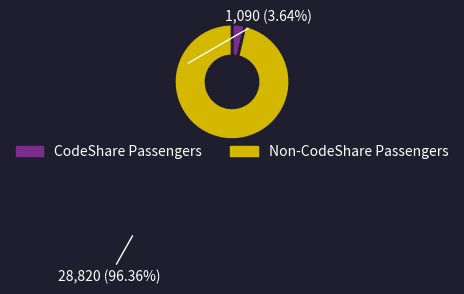

Which category accounts for the majority?

Non-CodeShare Passengers